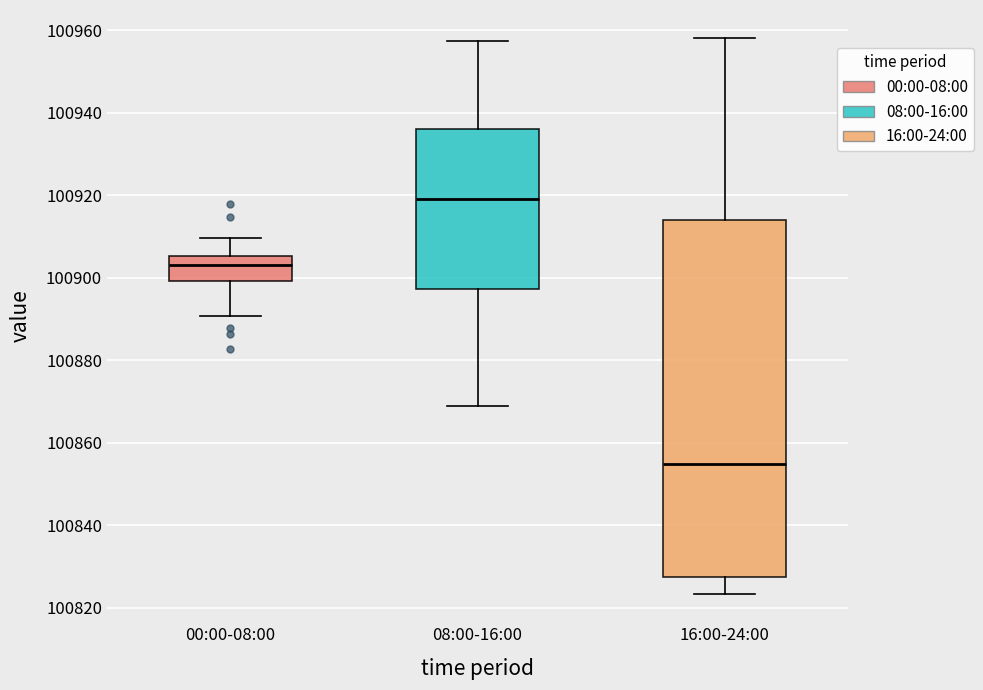

Where does the lower whisker of the box for 00:00-08:00 end on the y-axis? The values are not printed on the chart, so give them approximately, as read against the axis.

100890